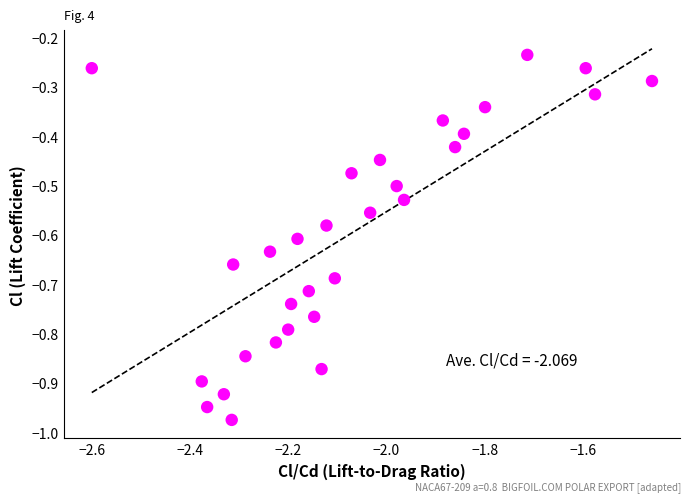

What is the range of X values (max minus min)?

1.1